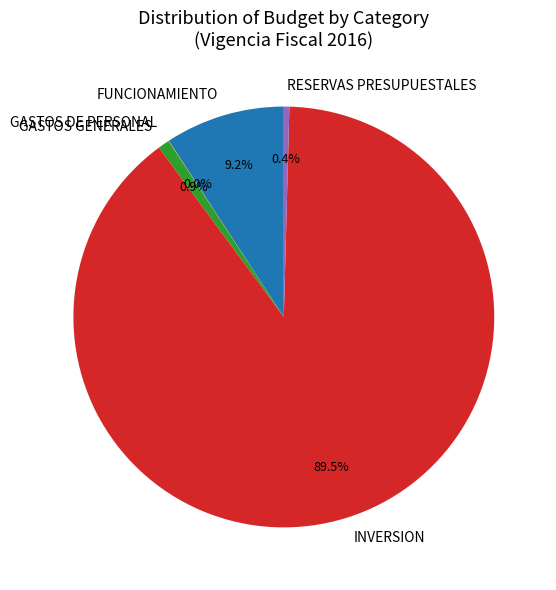

To the nearest percent, what is the difference between the FUNCIONAMIENTO and INVERSION slice percentages?

80%